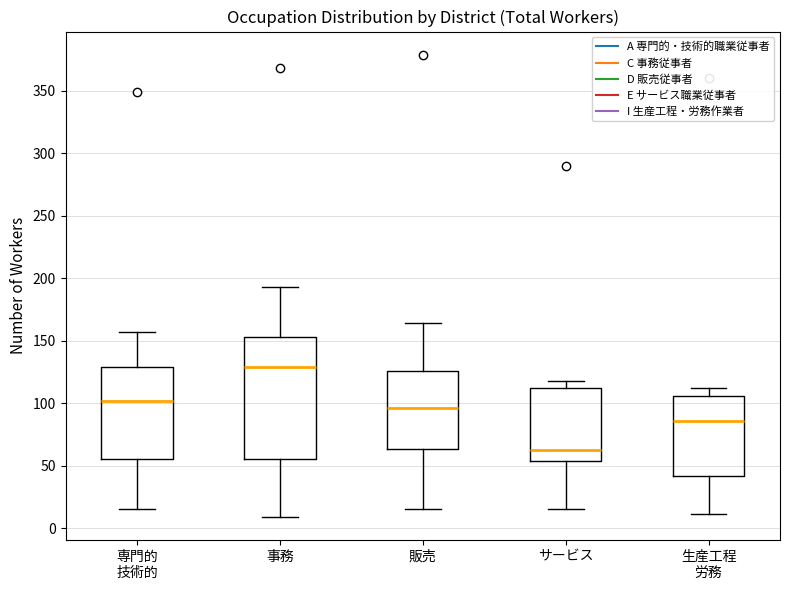

Where does the lower whisker of the box for 販売 end on the y-axis? The values are not printed on the chart, so give them approximately, as read against the axis.

15